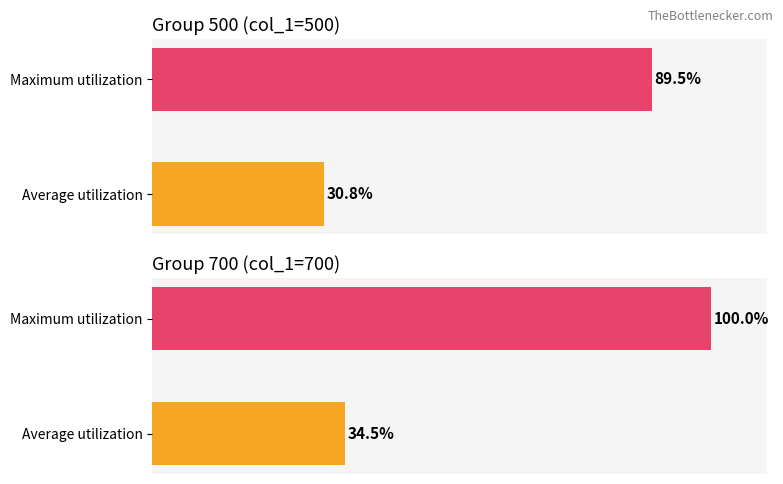

List the series in order of their overall mean, highest first.

Maximum utilization, Average utilization